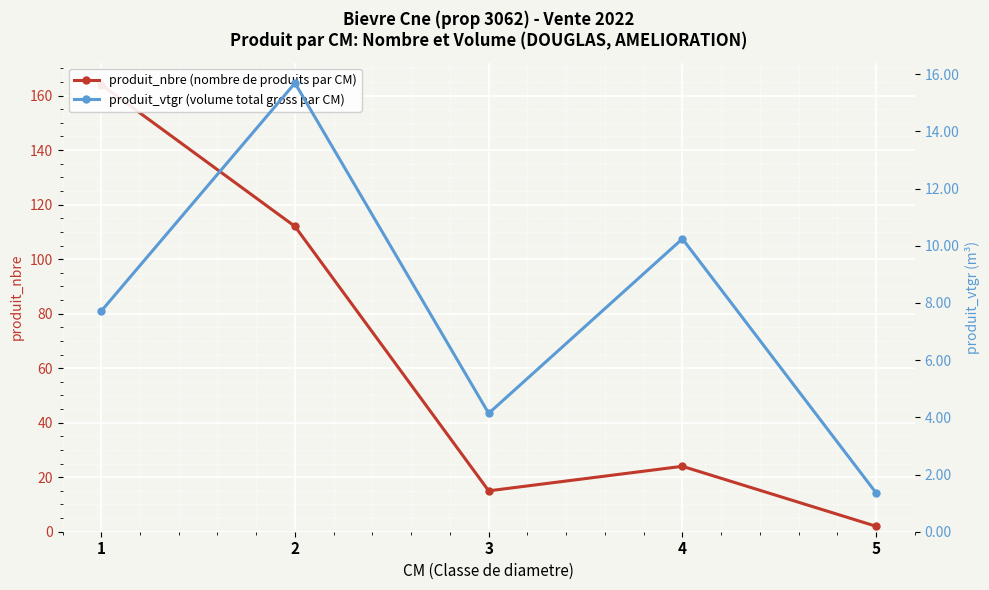

What is the difference between the maximum and minimum values in the produit_vtgr (volume total gross par CM) series?

14.3